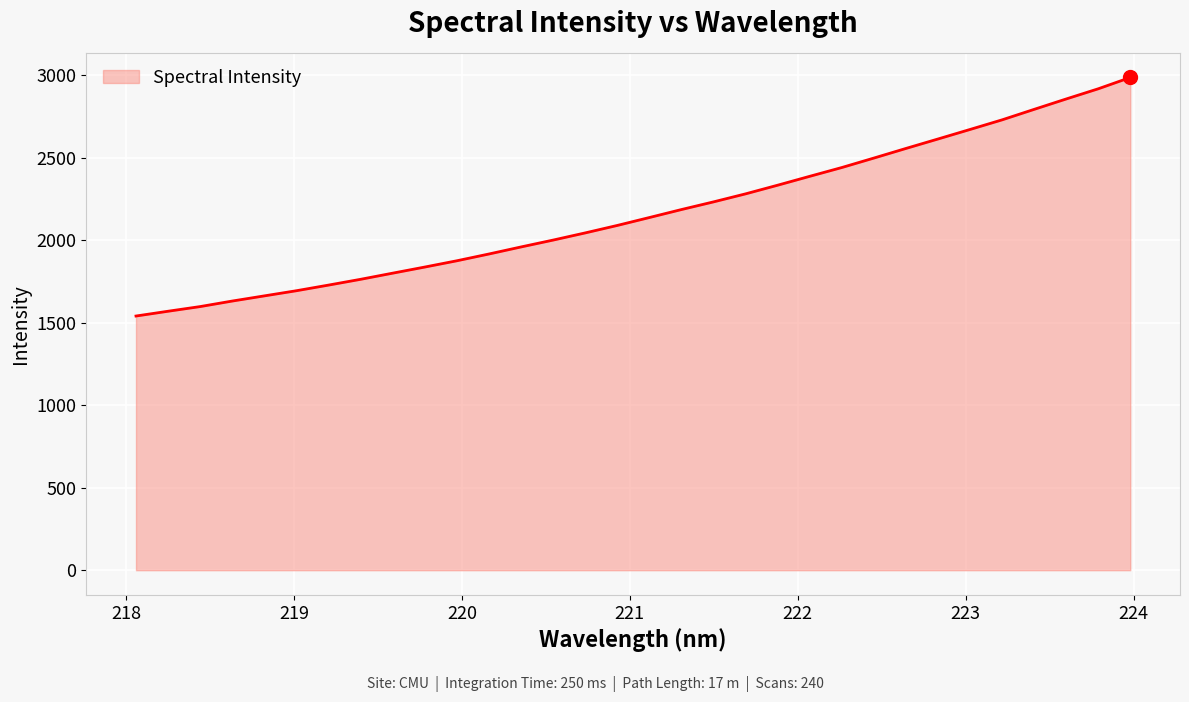

What is the greatest value displayed?

2986.7